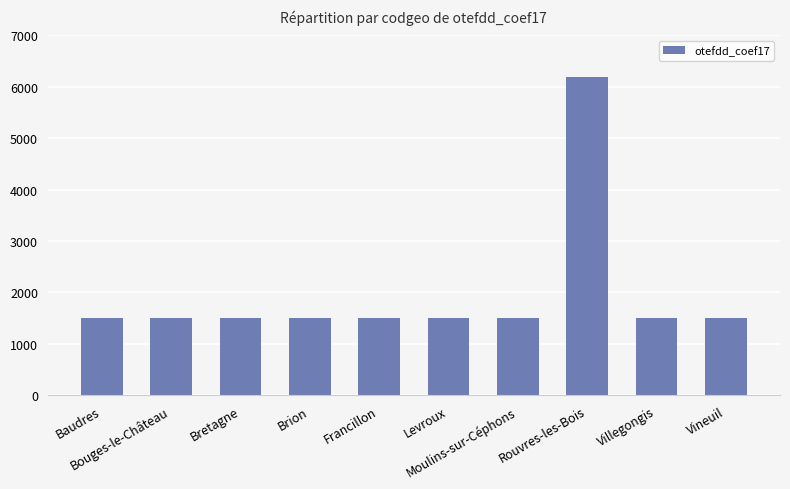

What is the greatest value displayed?

6184